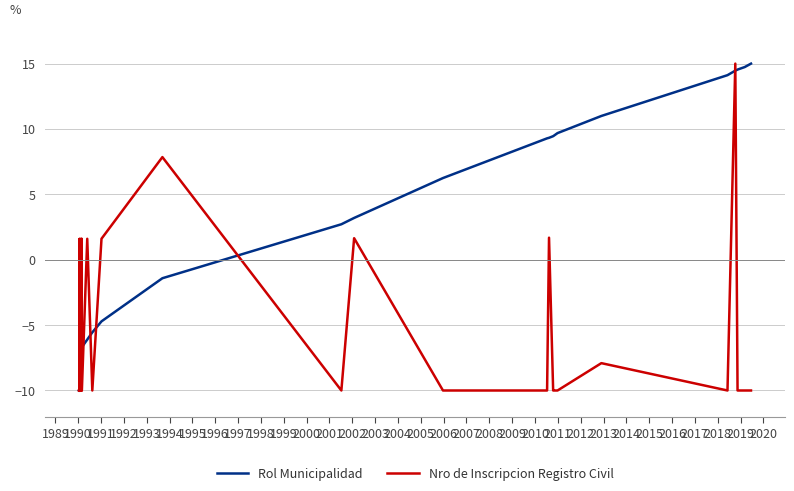

Is it true that Nro de Inscripcion Registro Civil equals -10.0 at 2019?

True